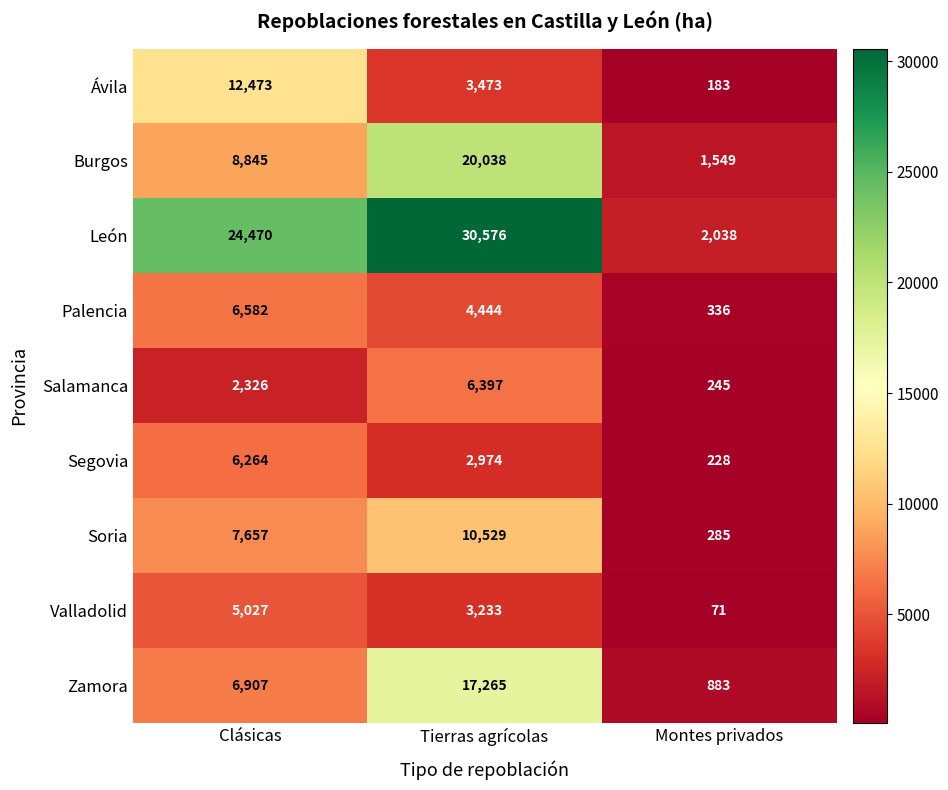

Rank the series at Tierras agrícolas from highest to lowest value.

León, Burgos, Zamora, Soria, Salamanca, Palencia, Ávila, Valladolid, Segovia